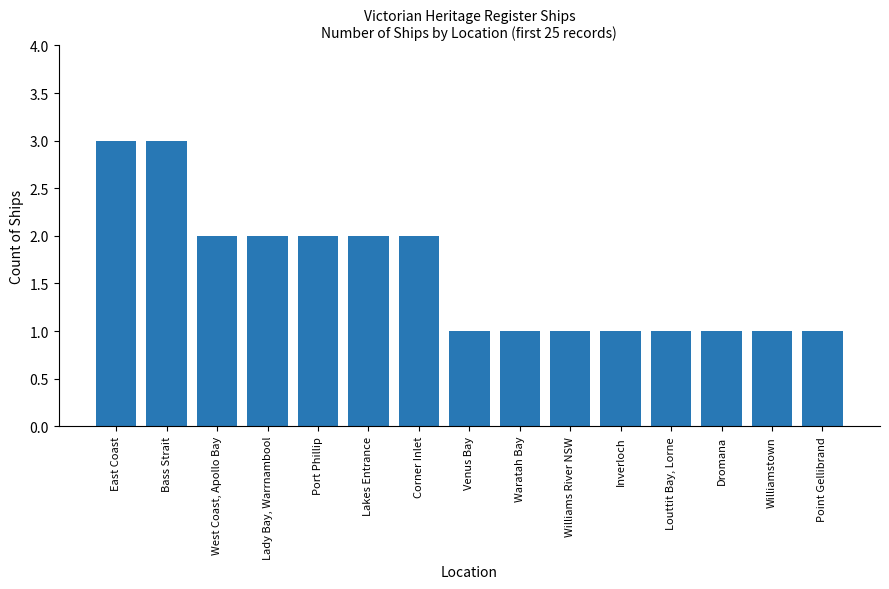

Which has a higher value, Inverloch or Bass Strait?

Bass Strait